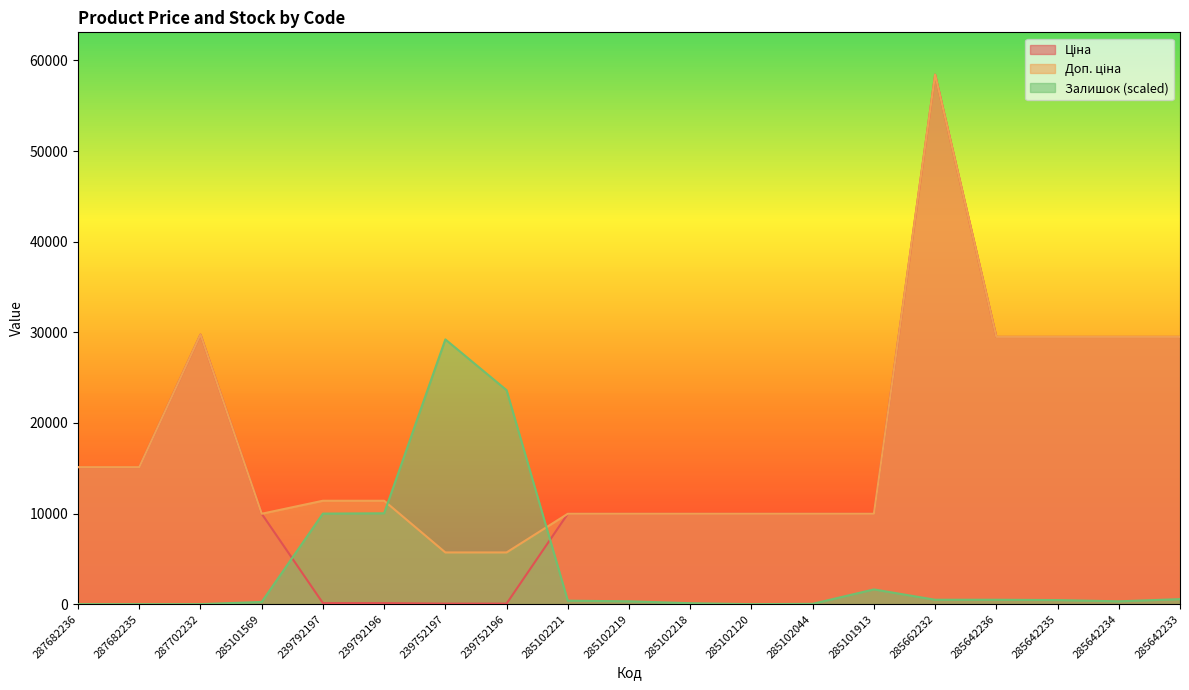

What is the total value across all series at 285662232?

117337.1